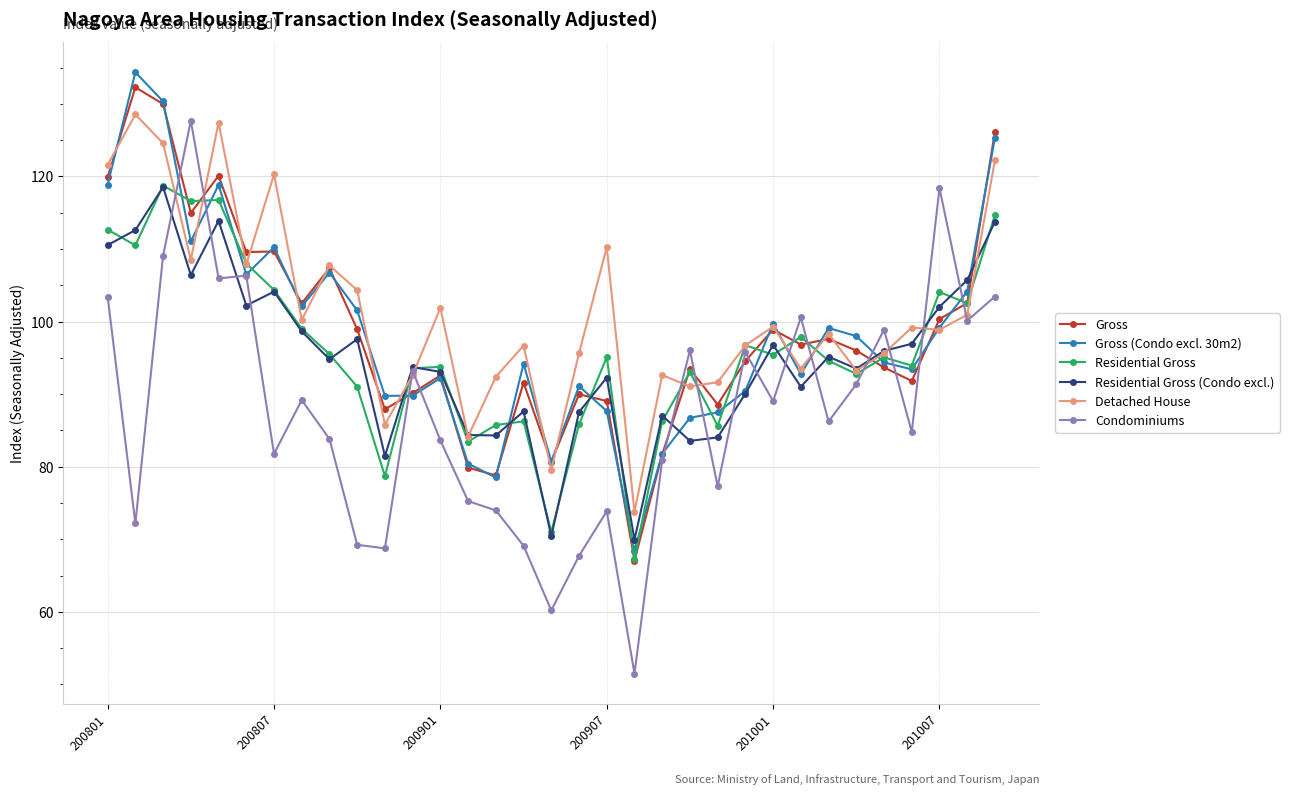

After their last crossing, which series has the higher values: Detached House or Gross?

Gross